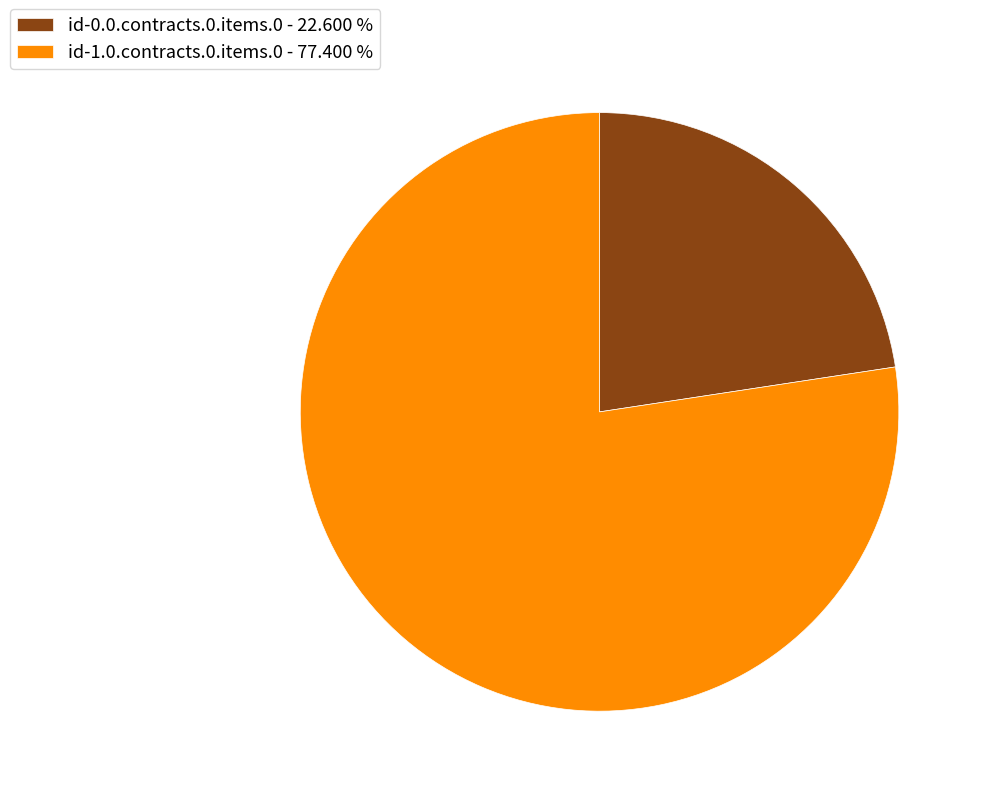

Combined, do id-0.0.contracts.0.items.0 and id-1.0.contracts.0.items.0 account for over 50%?

Yes